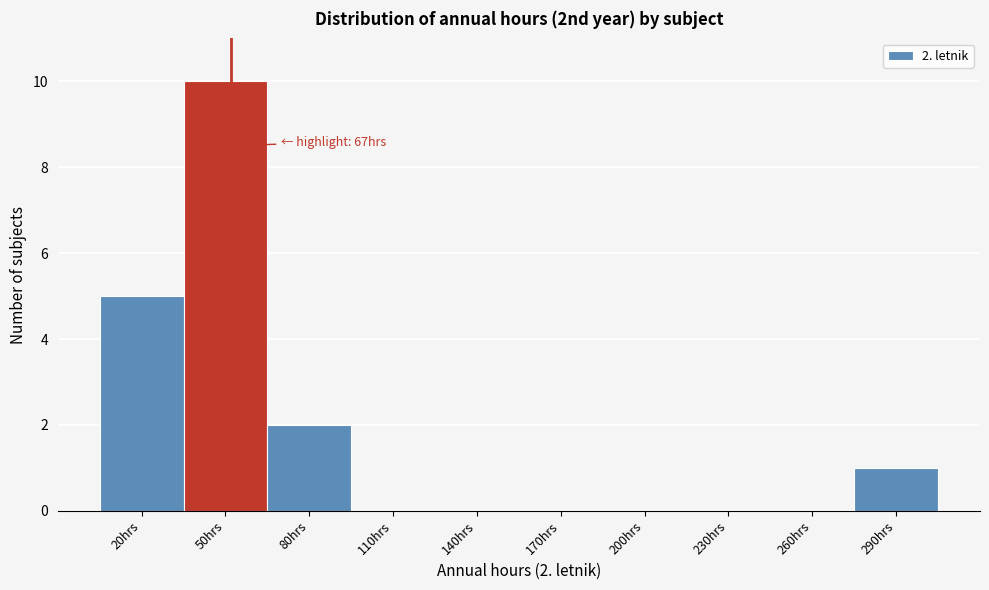

Reading left to right, list all the values displayed in this chart.

20hrs=5	50hrs=10	80hrs=2	110hrs=0	140hrs=0	170hrs=0	200hrs=0	230hrs=0	260hrs=0	290hrs=1